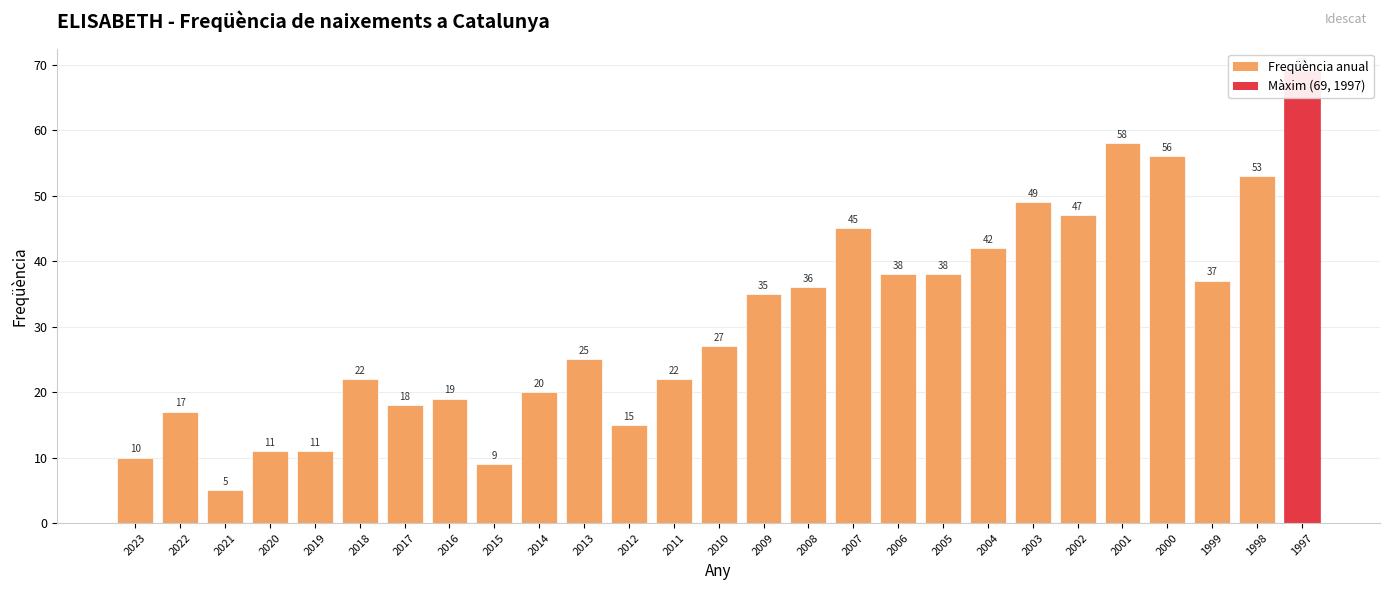

Reading right to left, what are all the values shown in this chart?

69	53	37	56	58	47	49	42	38	38	45	36	35	27	22	15	25	20	9	19	18	22	11	11	5	17	10